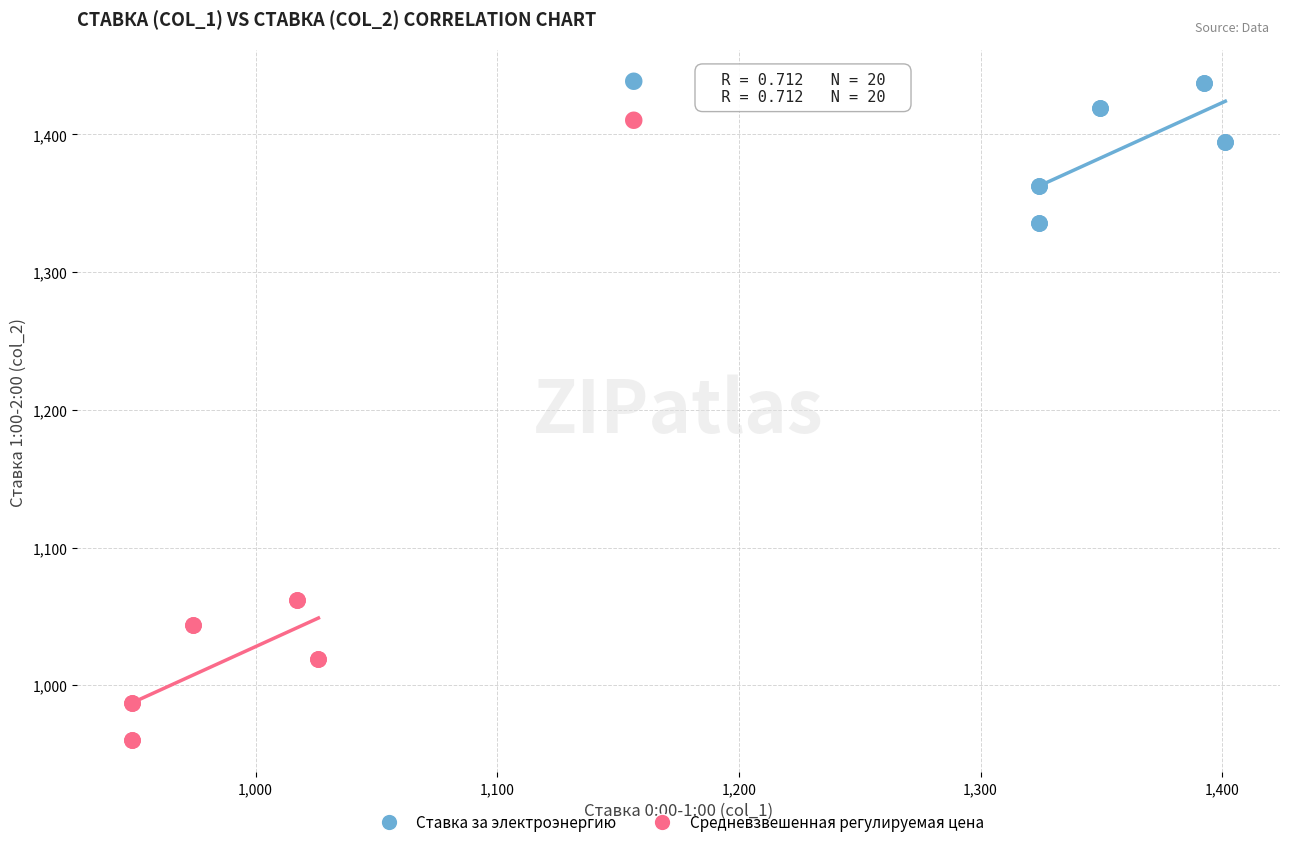

What are all the series names shown in the legend?

Ставка за электроэнергию, Средневзвешенная регулируемая цена